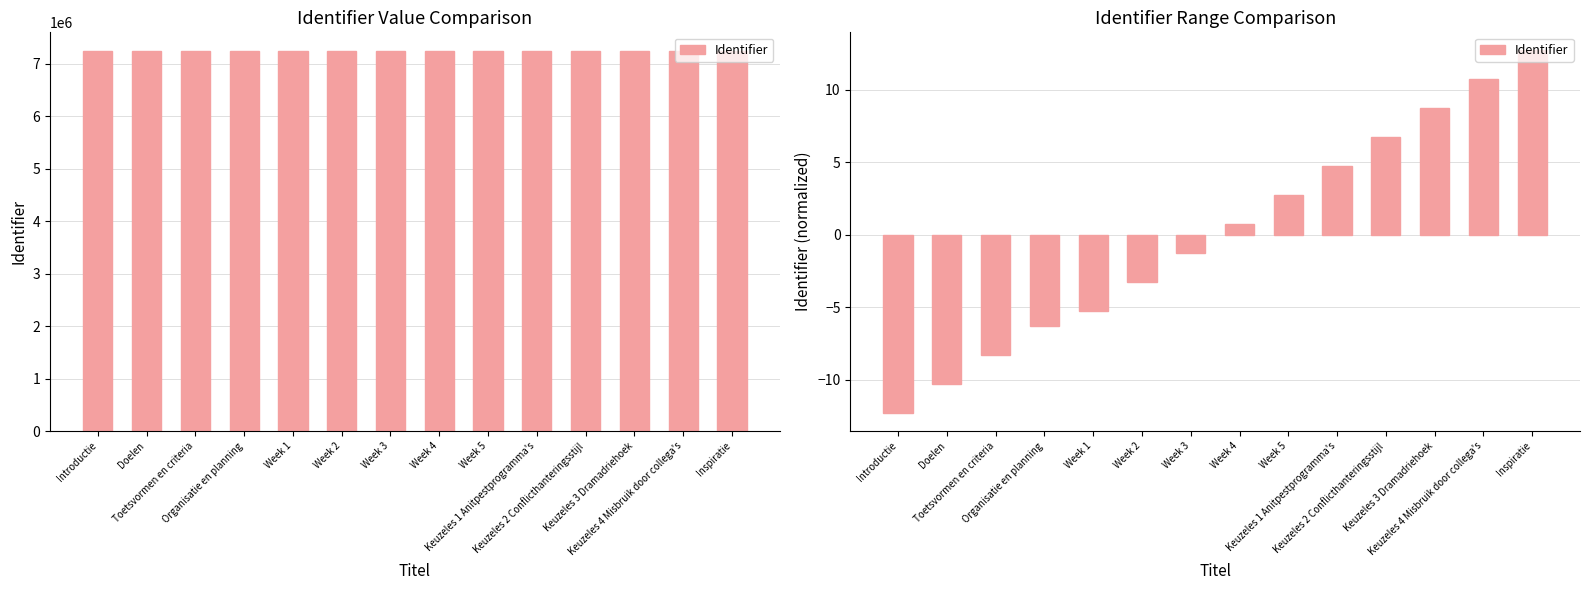

Are the bars horizontal?

No